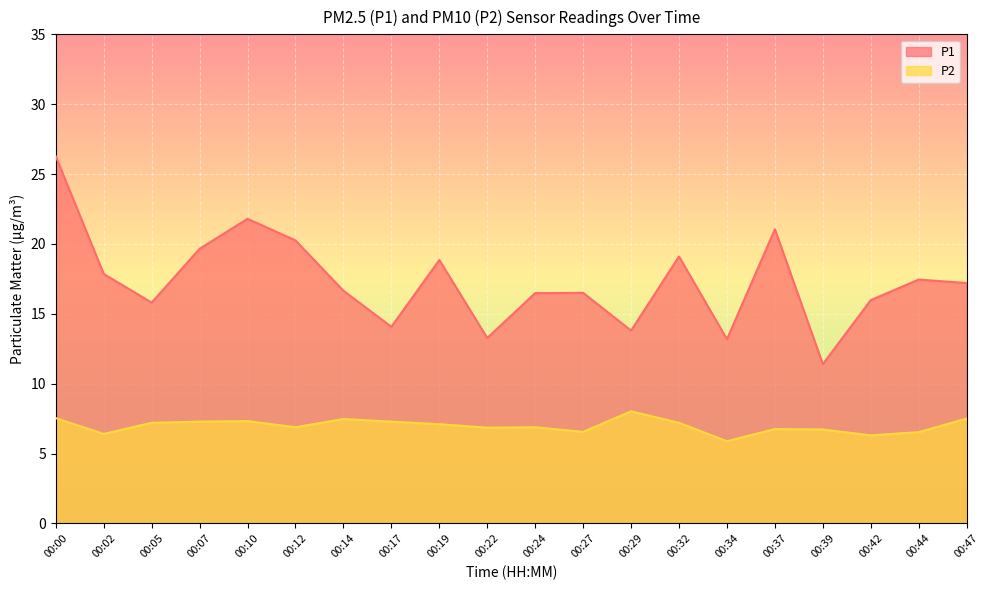

Between 00:22 and 00:47, which series saw the biggest shift?

P1